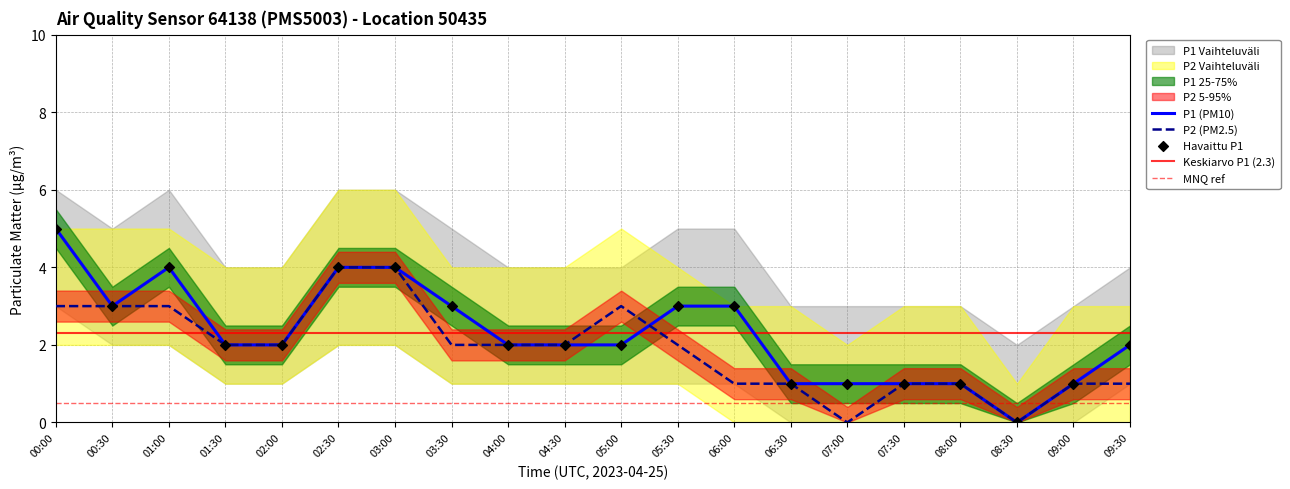

The P2 (PM2.5) series shows 0 at 07:00. True or false?

True